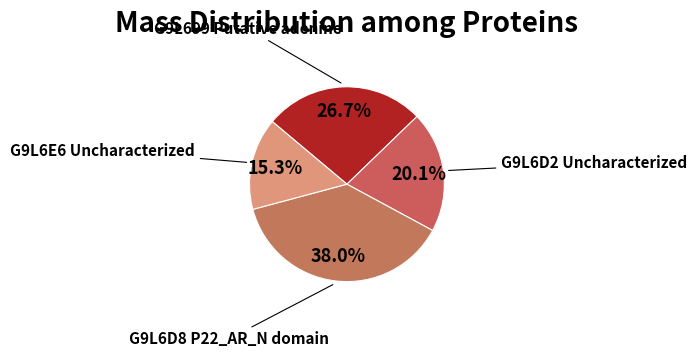

Rank the categories by value from highest to lowest.

G9L6D8 P22_AR_N domain, G9L699 Putative adenine, G9L6D2 Uncharacterized, G9L6E6 Uncharacterized